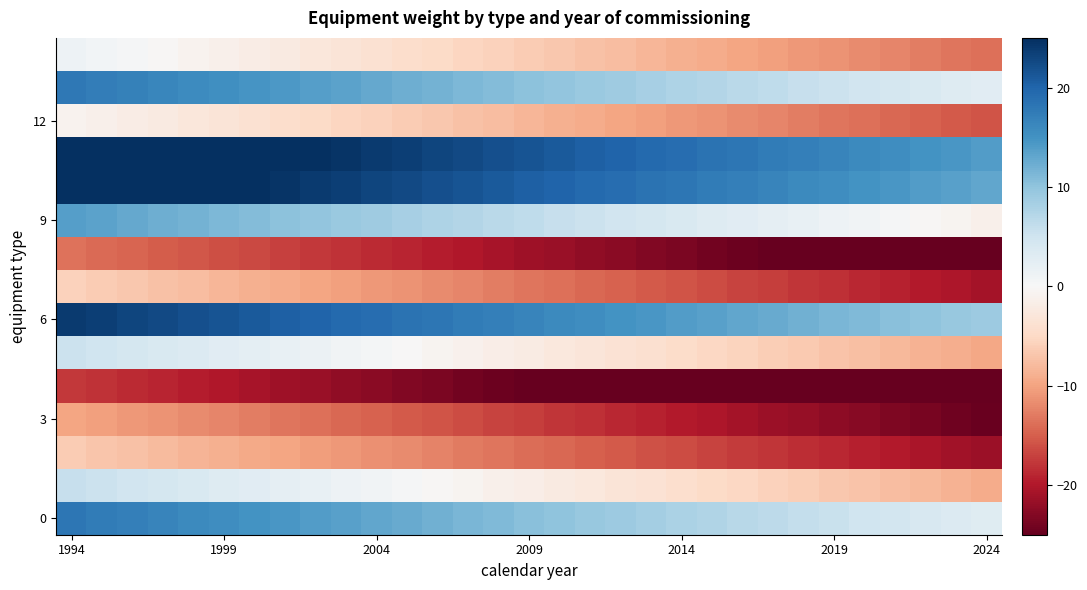

Count the number of data series in this chart.

15